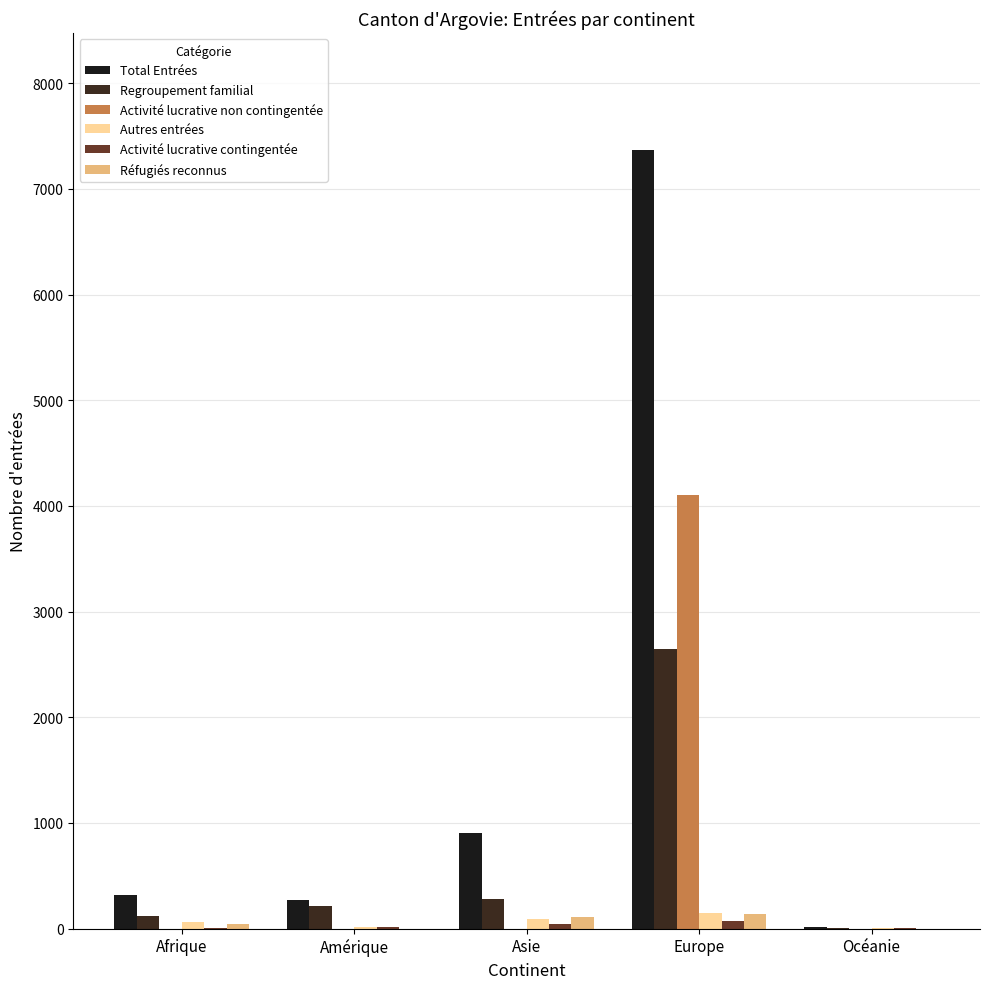

What is the label of the 2nd bar from the right?

Europe